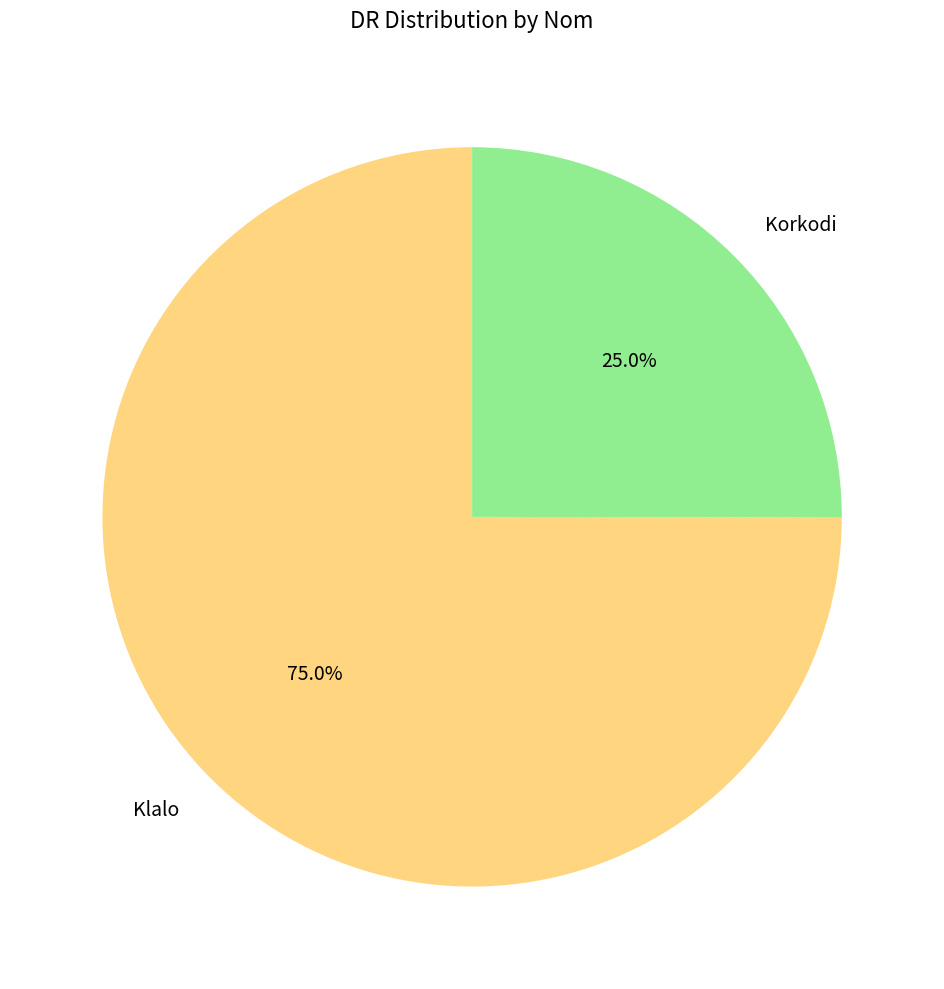

What portion of the pie excludes Korkodi?

75.0%